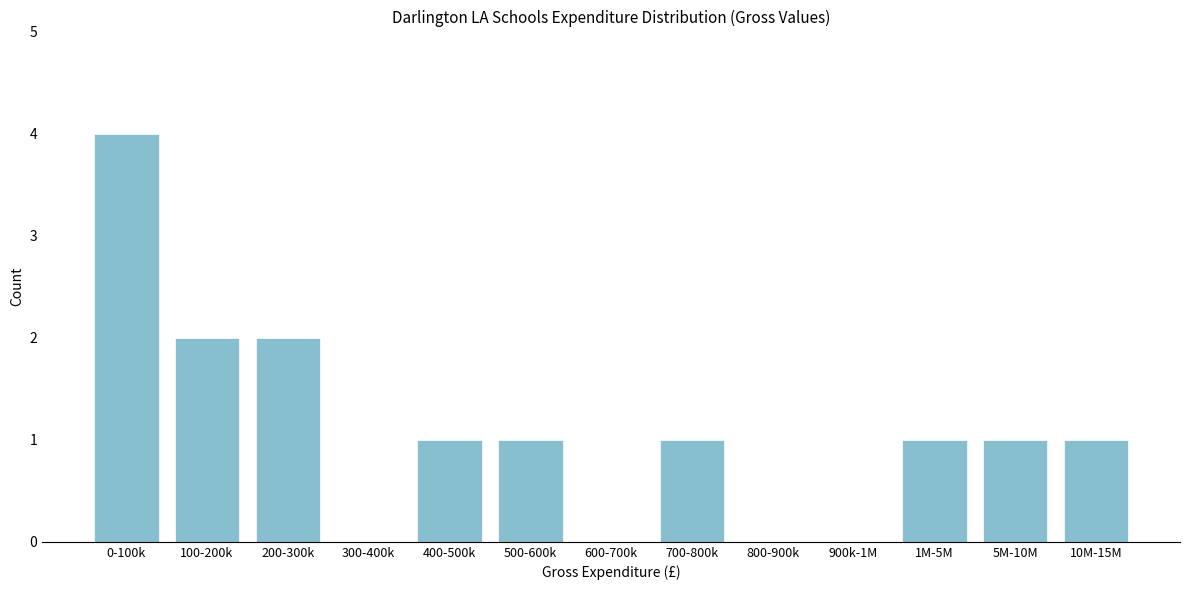

Reading left to right, what are all the values shown in this chart?

0-100k=4	100-200k=2	200-300k=2	300-400k=0	400-500k=1	500-600k=1	600-700k=0	700-800k=1	800-900k=0	900k-1M=0	1M-5M=1	5M-10M=1	10M-15M=1